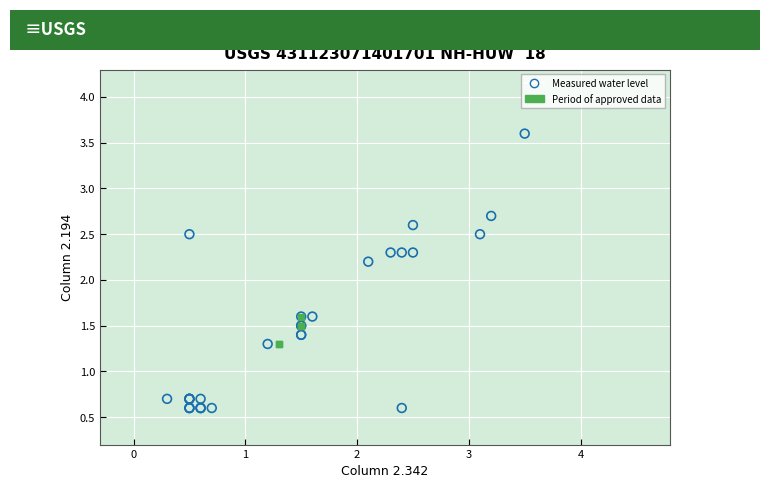

Which series has the widest spread of Y values?

Measured water level